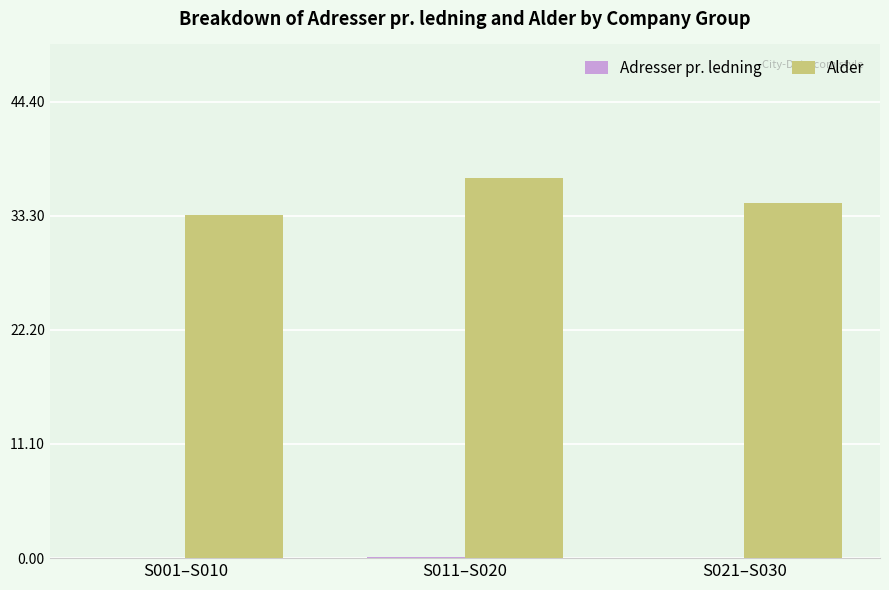

What is the average value of the Alder series?

35.0